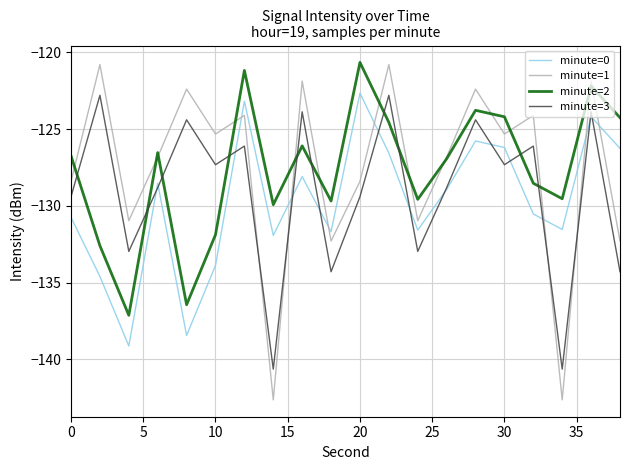

What is the minimum value shown in the chart?

-142.6